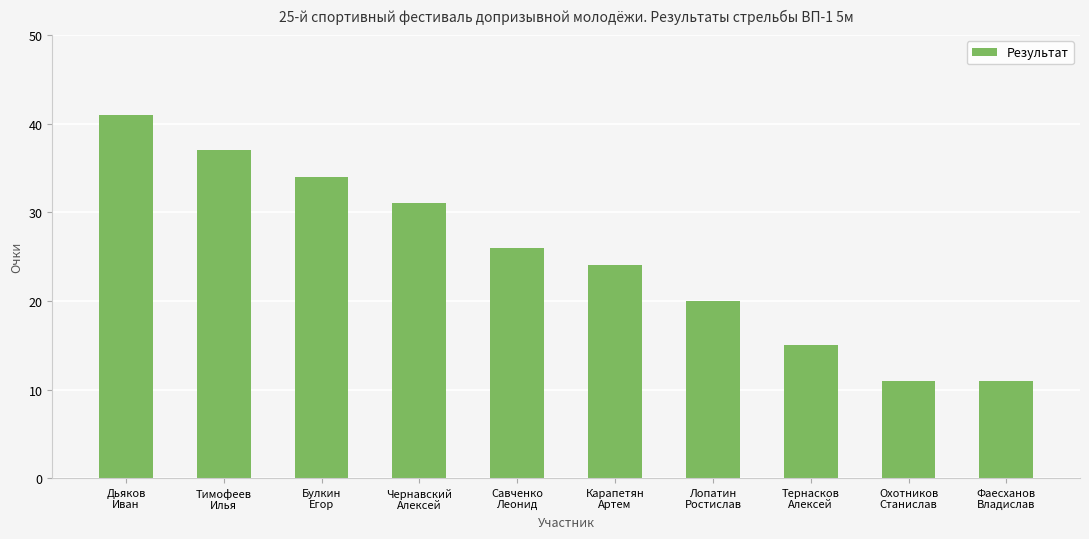

What is the difference between the values at Савченко
Леонид and Карапетян
Артем?

2